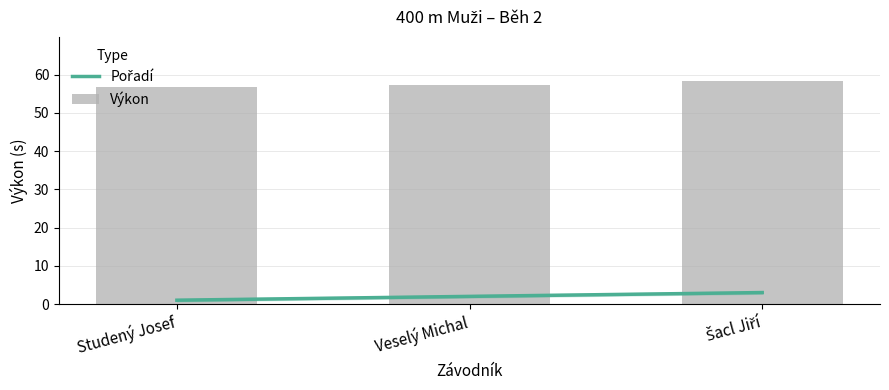

How many distinct data groups are displayed?

2